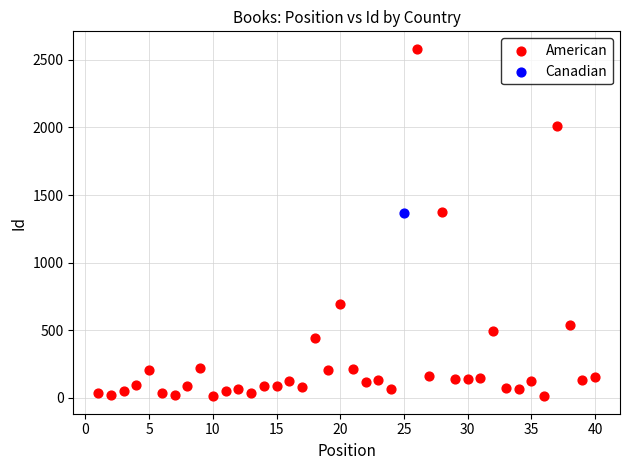

What are all the series names shown in the legend?

American, Canadian